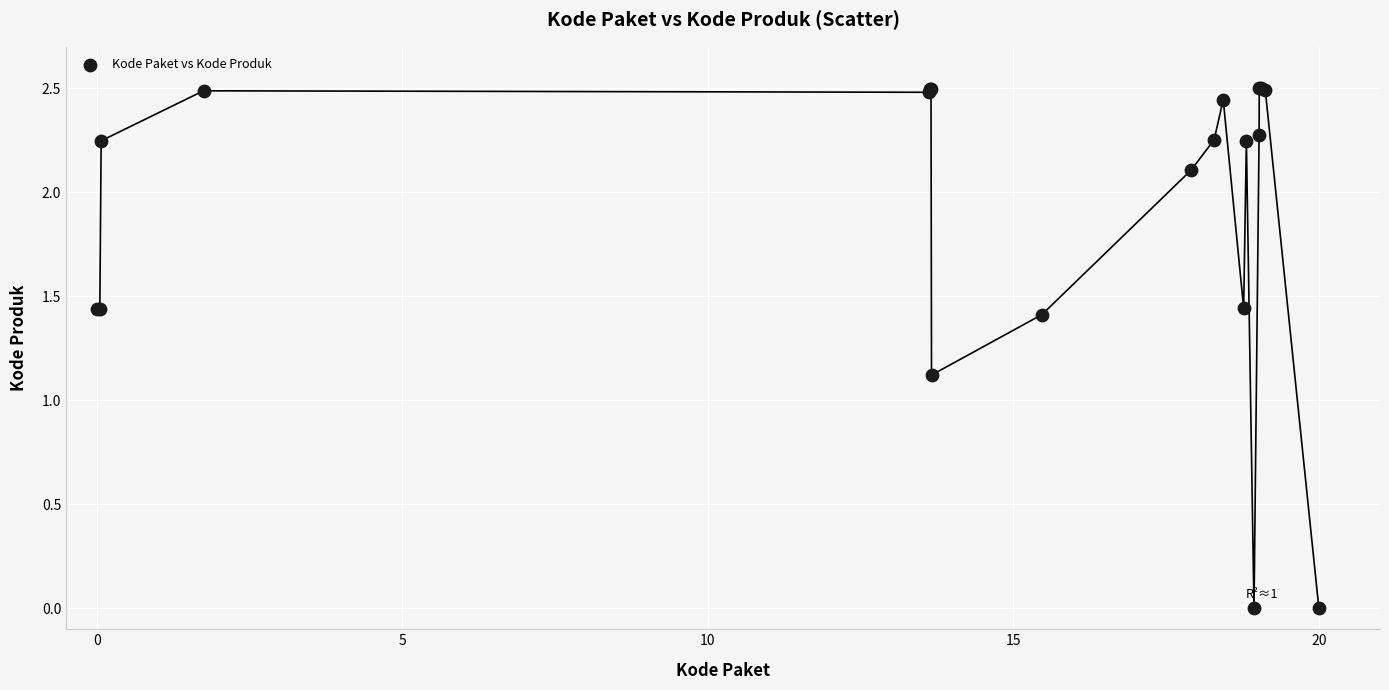

What Y value in the scatter plot is closest to 1?

1.1